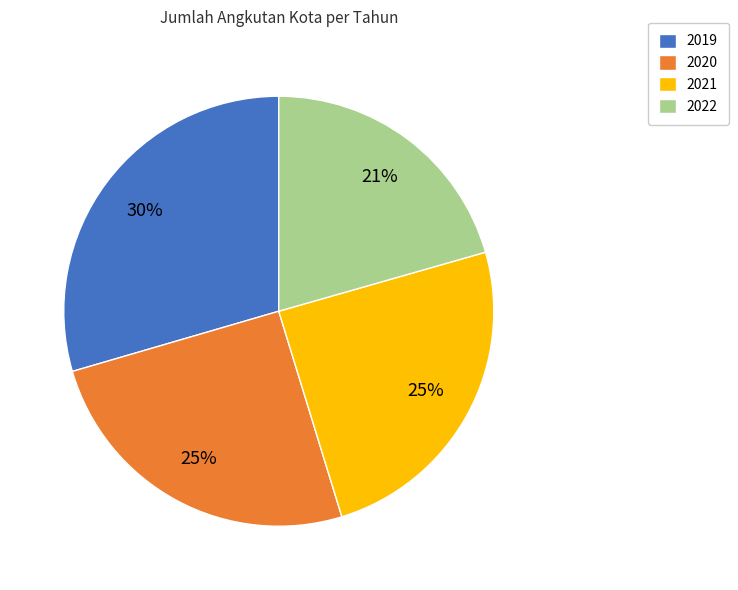

To the nearest percent, what is the average slice percentage?

25%